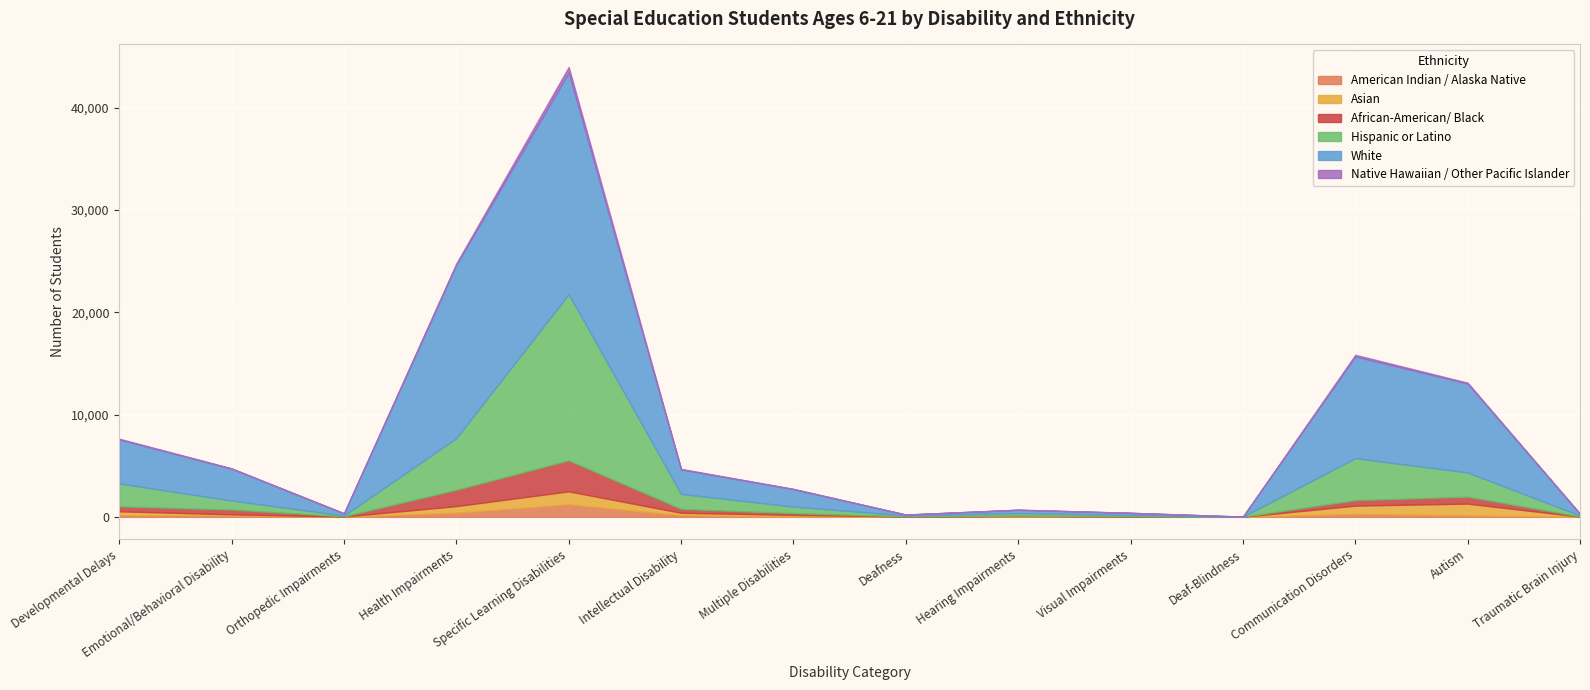

How many distinct data groups are displayed?

6